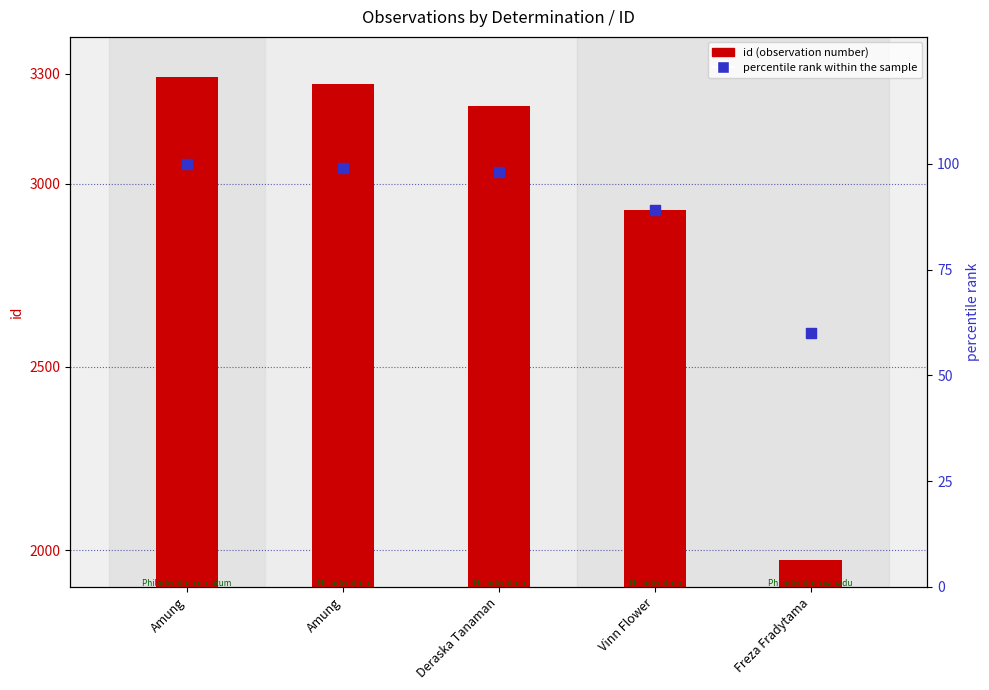

What are all the series names shown in the legend?

id, percentile rank within the sample